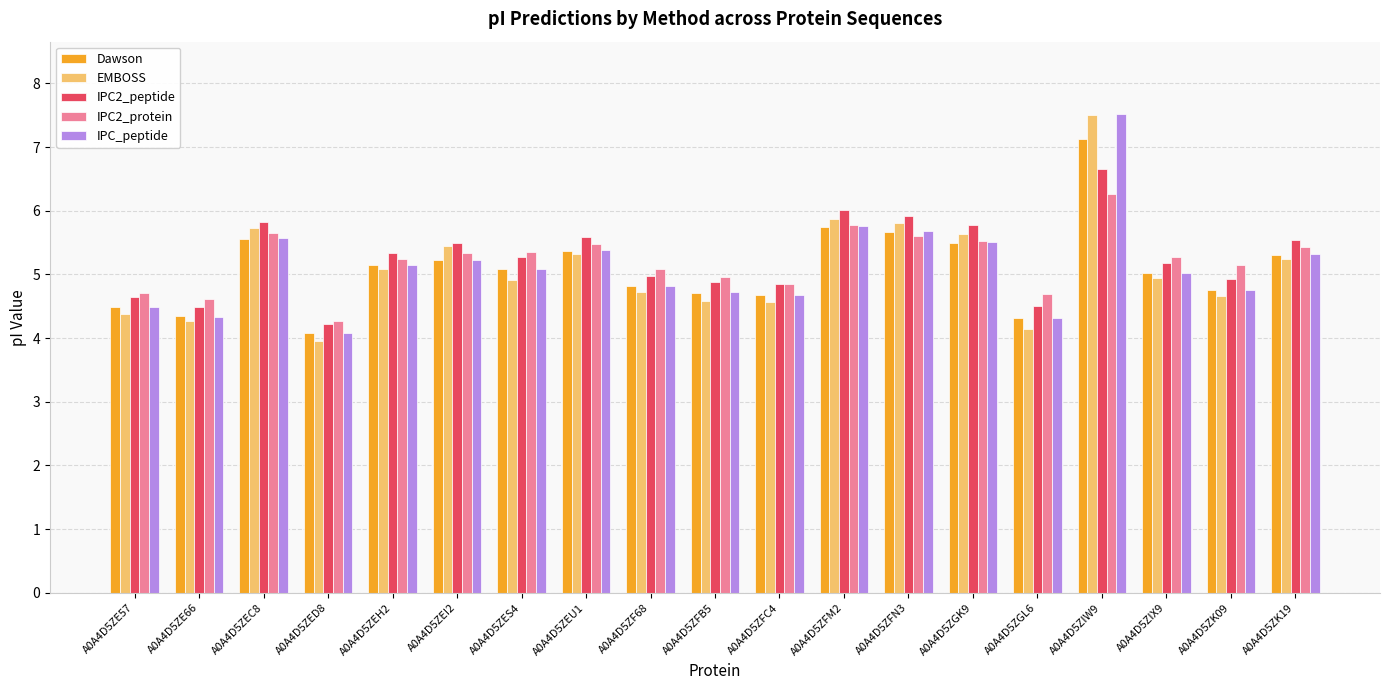

What value does the Dawson series have at A0A4D5ZFC4?

4.7